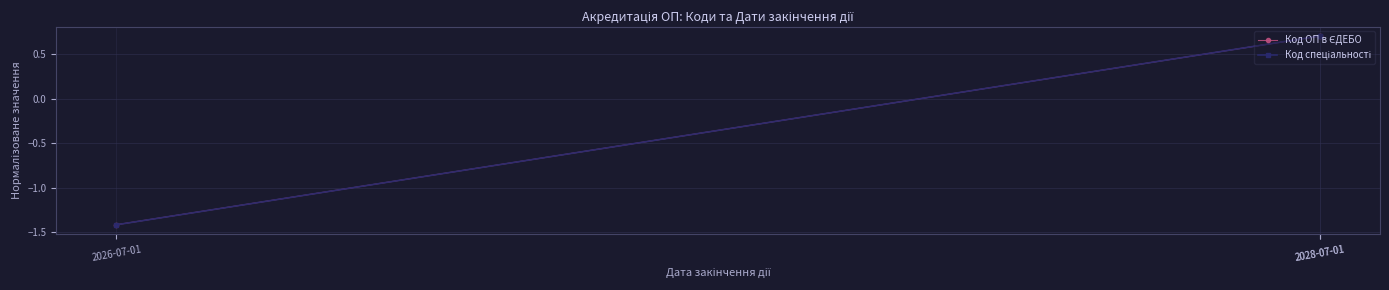

What is the label of the 1st point from the left?

2026-07-01